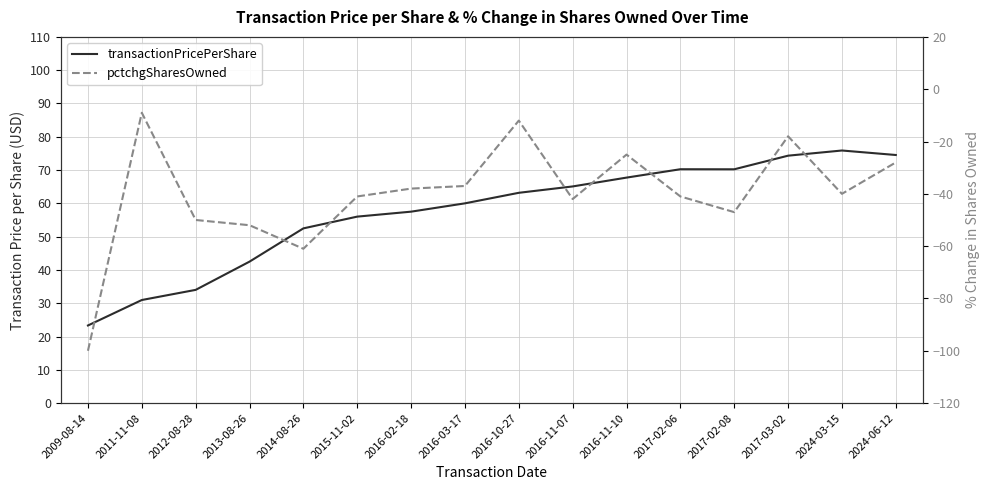

Where does the pctchgSharesOwned series first go above -40?

2011-11-08